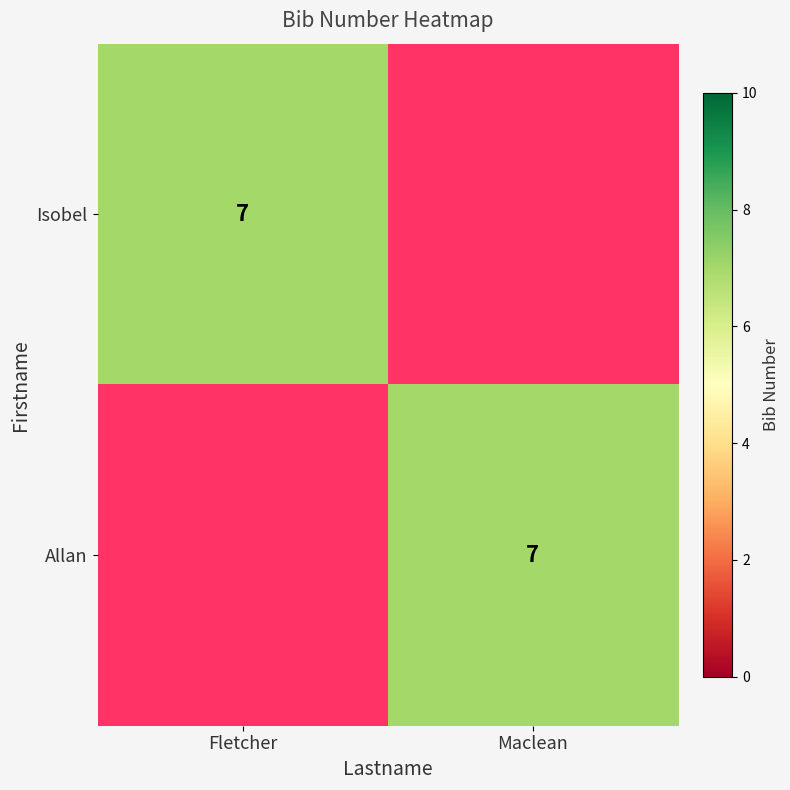

Is it true that Allan equals 7 at Maclean?

True